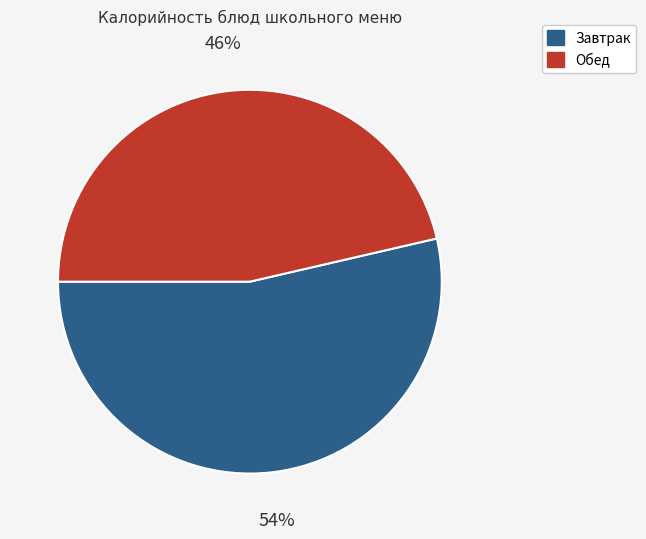

To the nearest percent, what is the average slice percentage?

50%